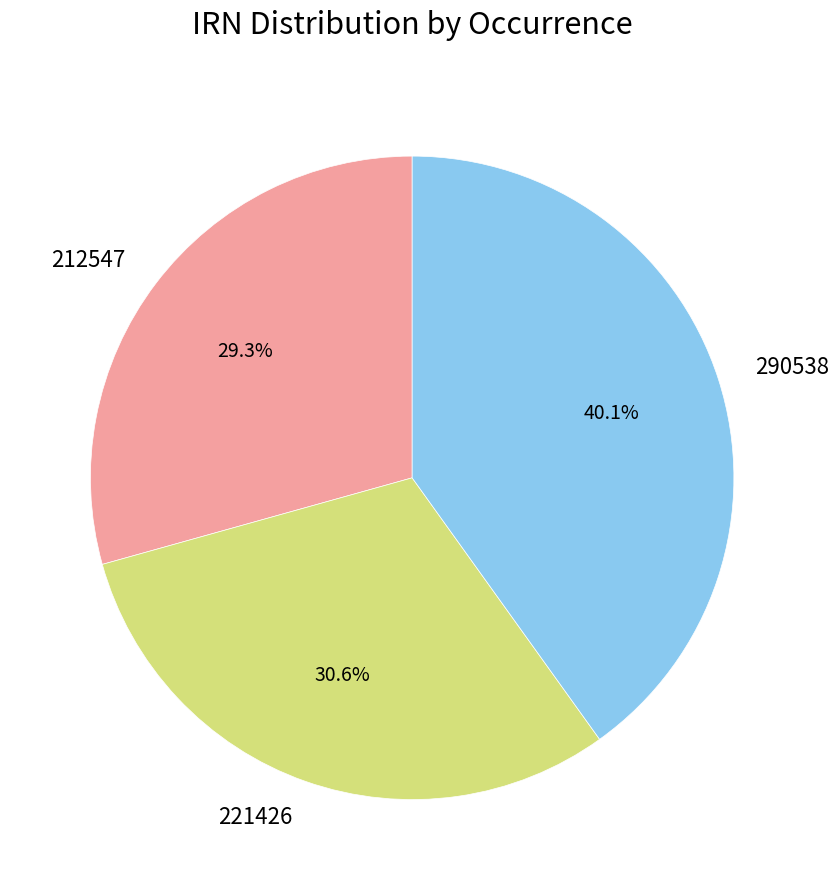

Which category has the biggest portion of the pie?

290538